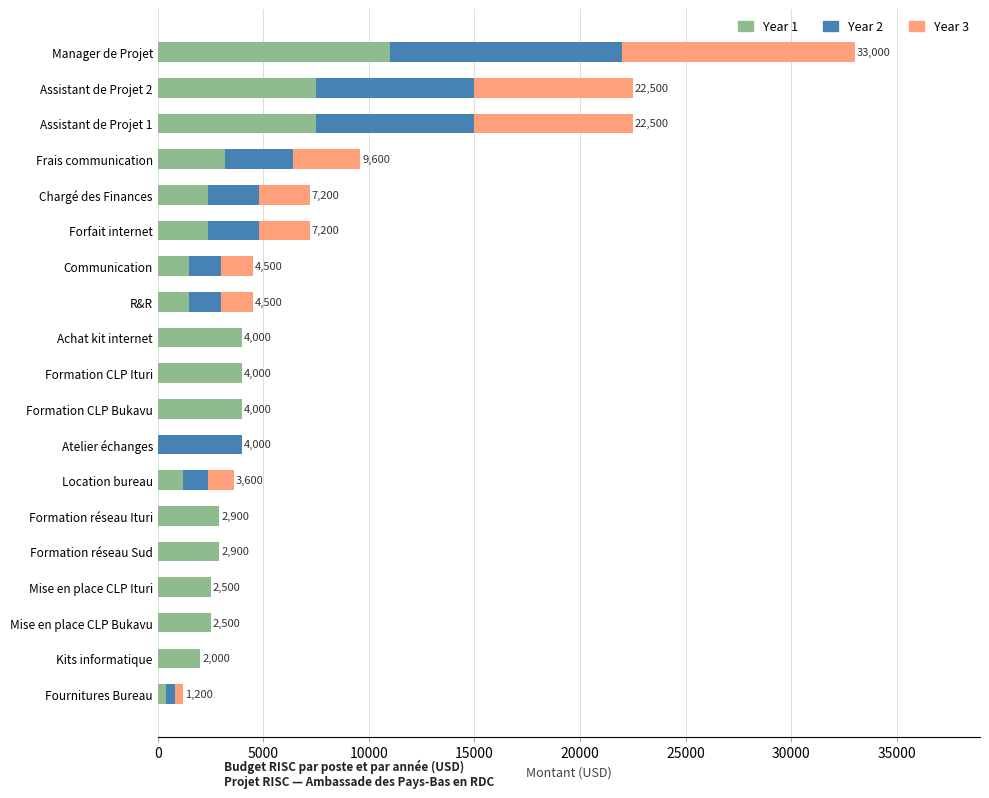

At which category is the sum across all series the highest?

Manager de Projet